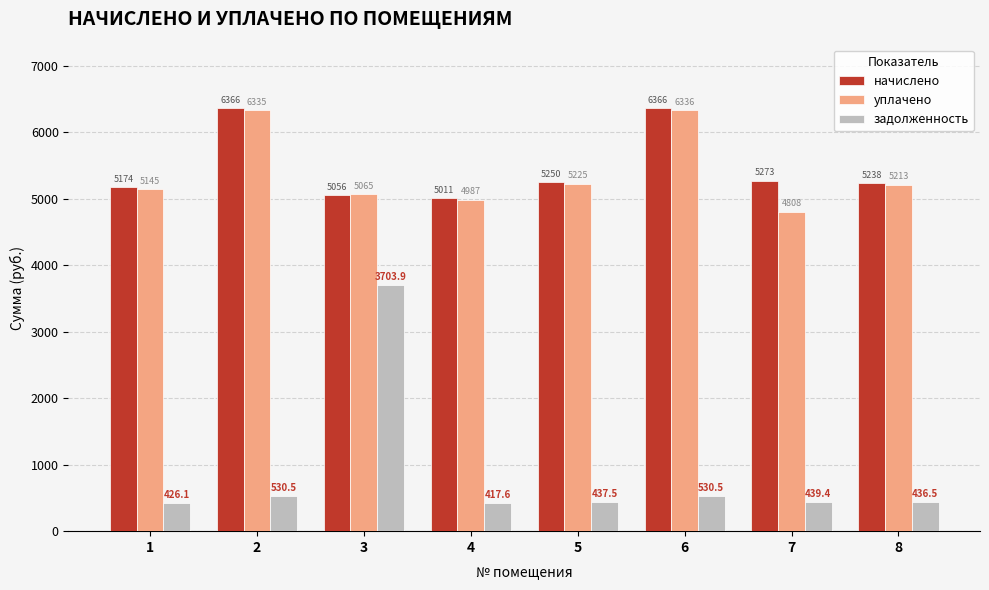

Reading right to left, list all the values displayed in this chart.

начислено: 5238.5	5272.7	6365.9	5249.9	5010.7	5056.3	6365.9	5173.7
уплачено: 5213.2	4807.8	6336.4	5224.5	4986.5	5065.0	6335.1	5145.4
задолженность: 436.5	439.4	530.5	437.5	417.6	3703.9	530.5	426.1